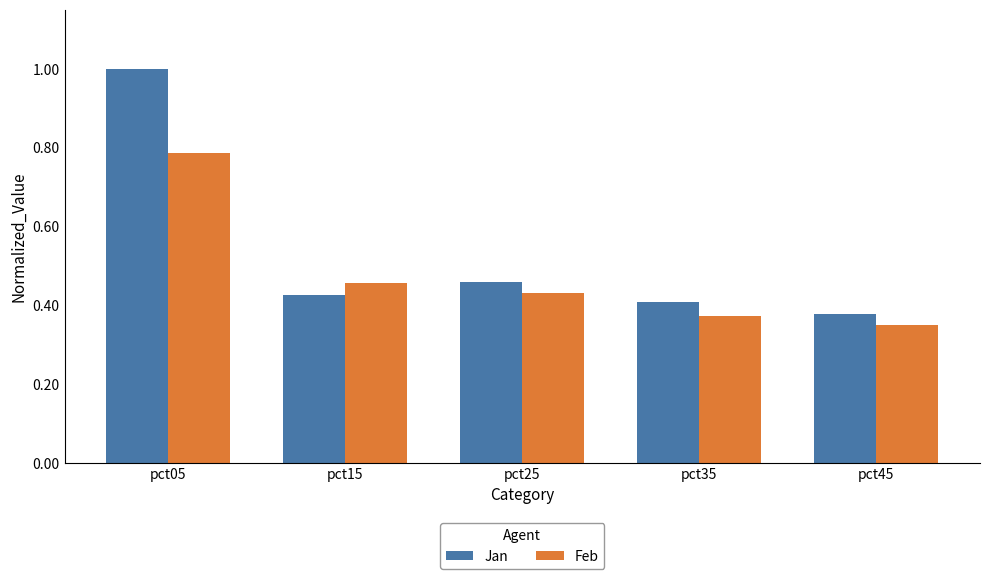

True or false: Feb has a value of 0.4 at pct35.

True